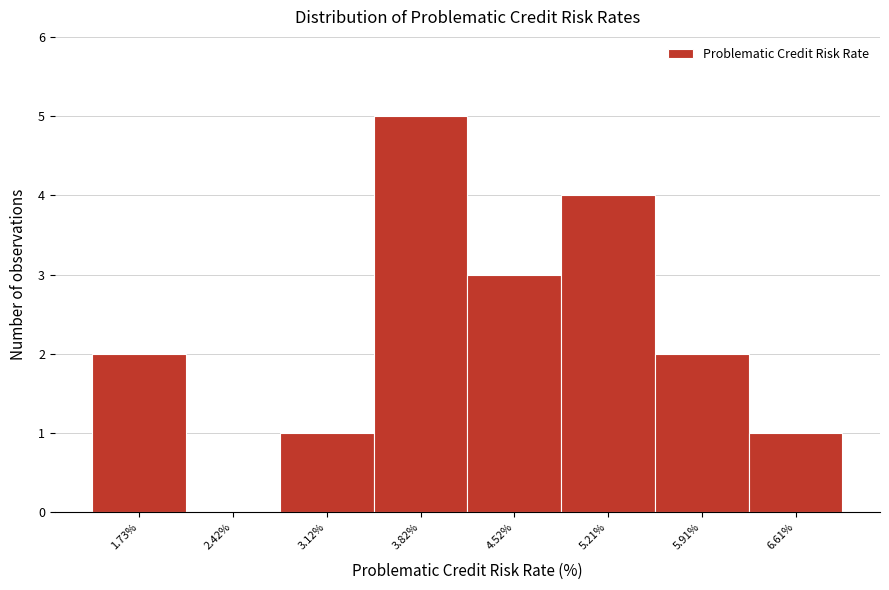

Reading left to right, list every bar in this chart as the range it spans on the x-axis followed by its height. Neither the bar edges nor the heights are printed on the chart, so give them approximately, as read against the axes.

1.4 to 2.1: 2
2.1 to 2.8: 0
2.8 to 3.5: 1
3.5 to 4.2: 5
4.2 to 4.9: 3
4.9 to 5.6: 4
5.6 to 6.3: 2
6.3 to 7.0: 1